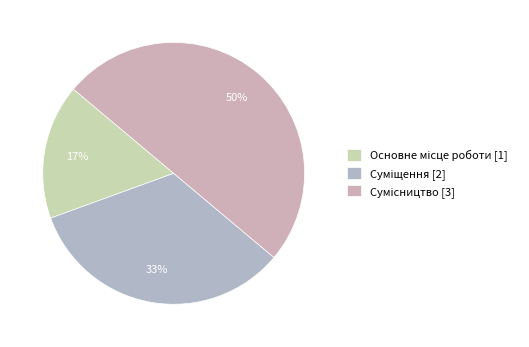

Approximately how many times larger is the value at Сумісництво compared to Основне місце роботи?

3.0